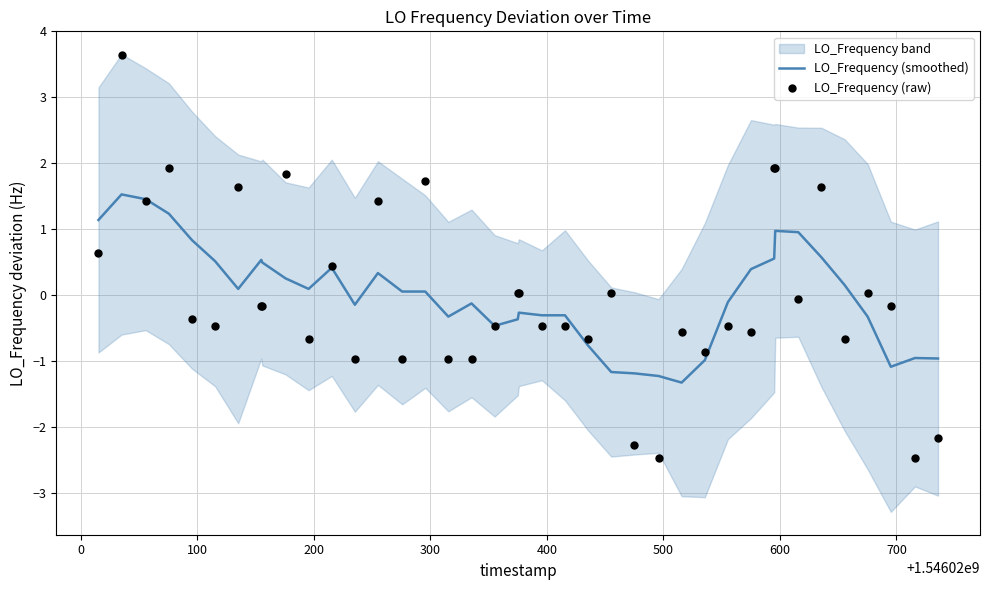

Which series has the widest spread of Y values?

LO_Frequency (raw)